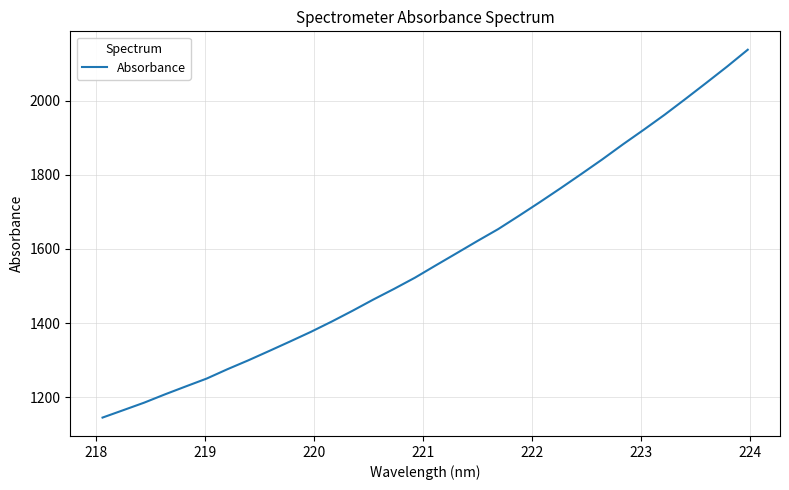

What is the minimum value shown in the chart?

1144.7